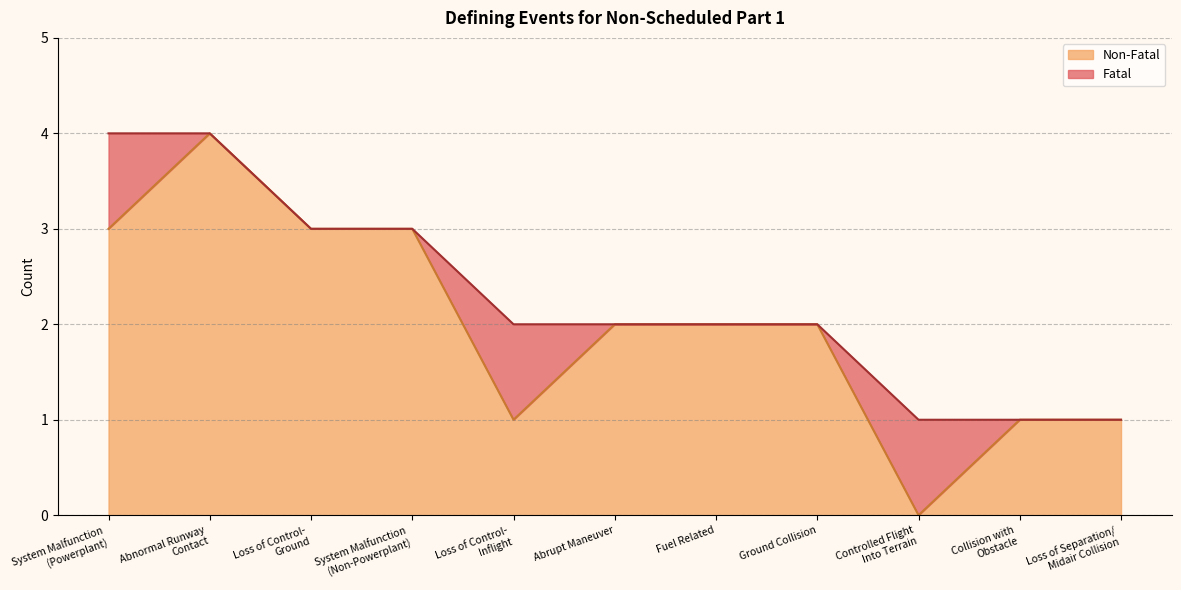

Read the value at Loss of Control-
Ground.

3